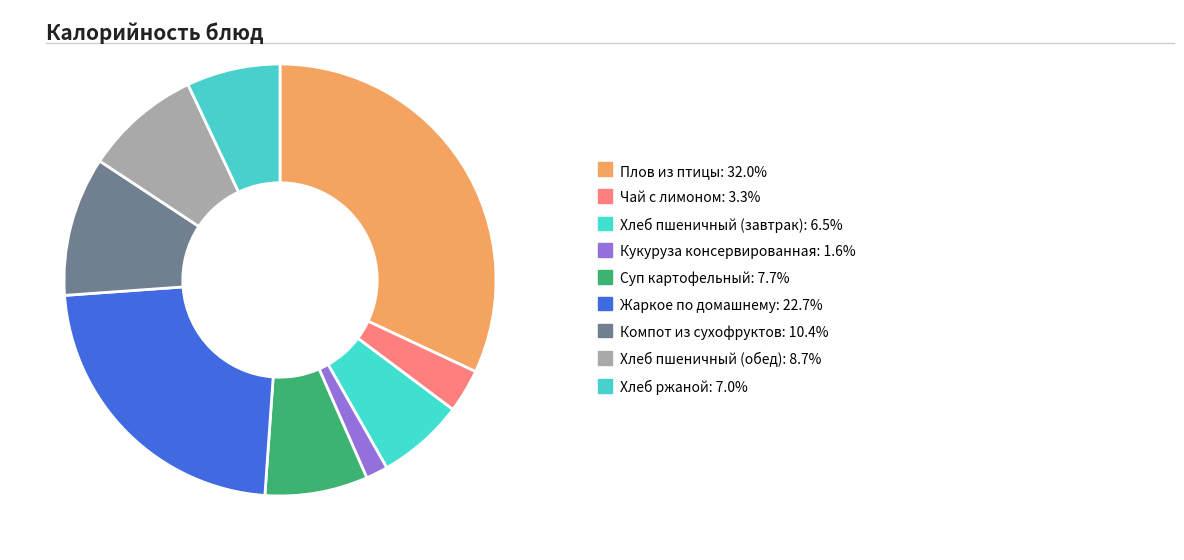

What percentage do Суп картофельный and Хлеб ржаной together represent?

14.7%